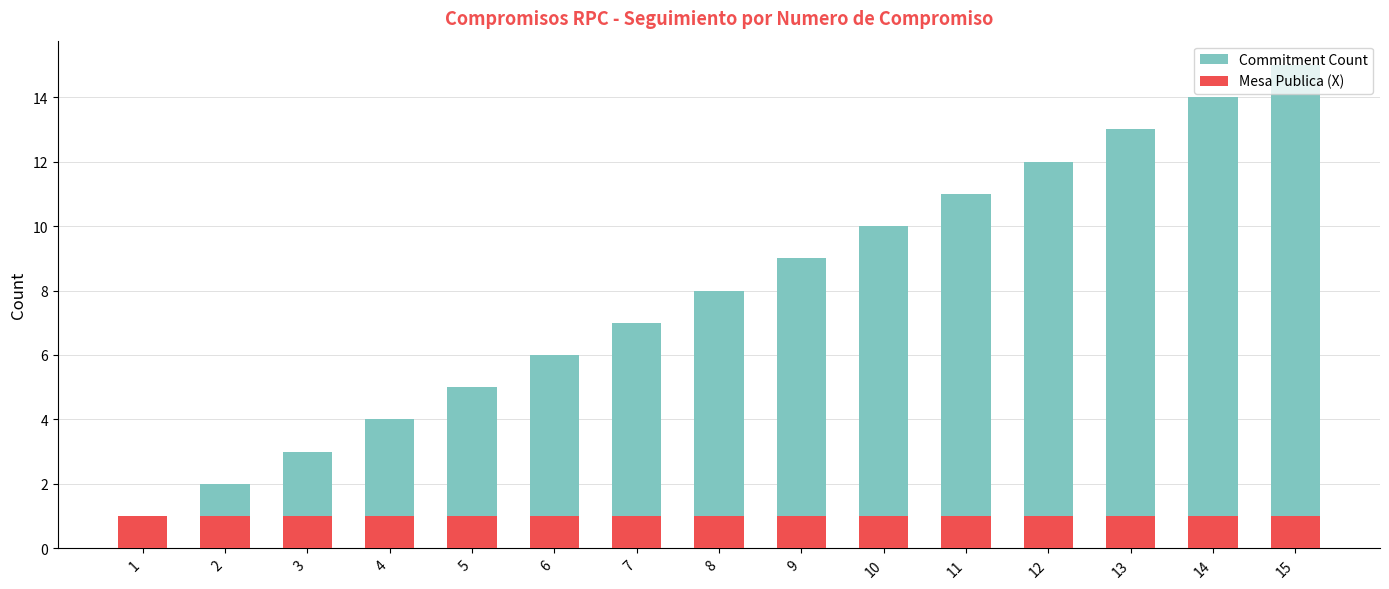

What is the average value of the Commitment Count series?

8